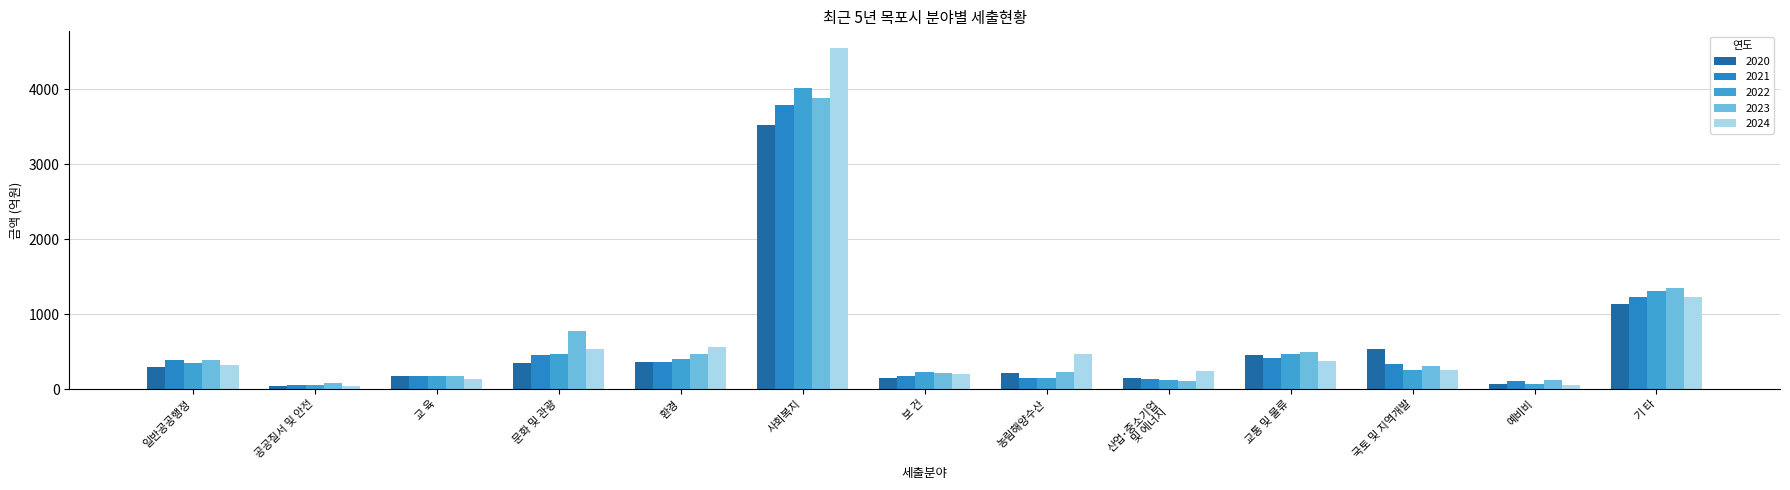

Read the 2024 value at 농림해양수산.

467